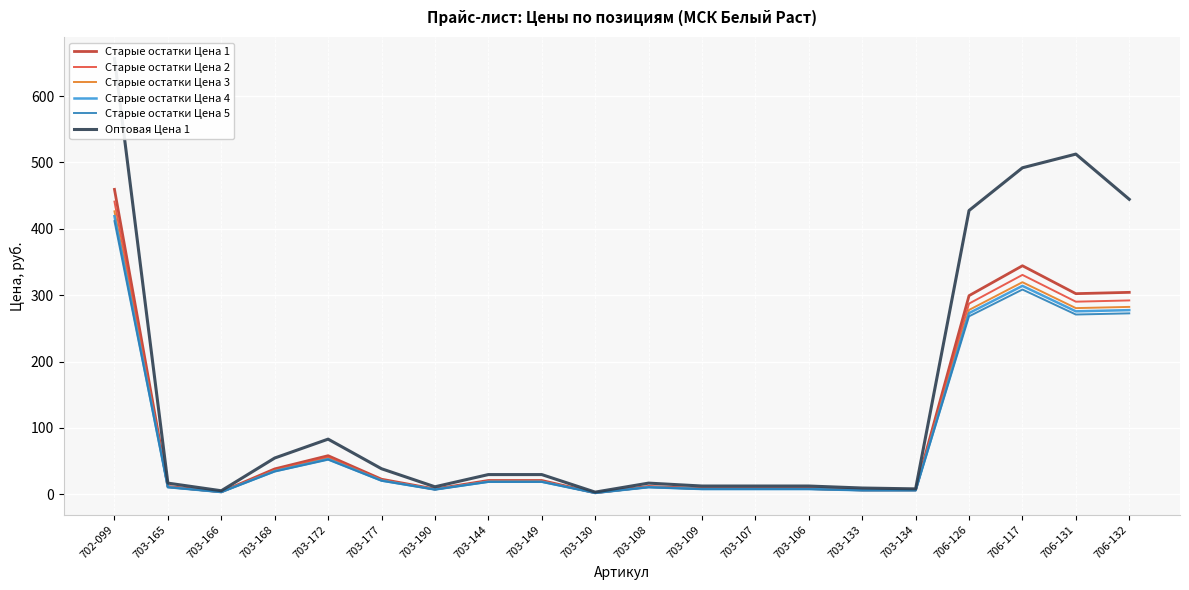

At which category does Старые остатки Цена 5 reach its first local peak?

703-172